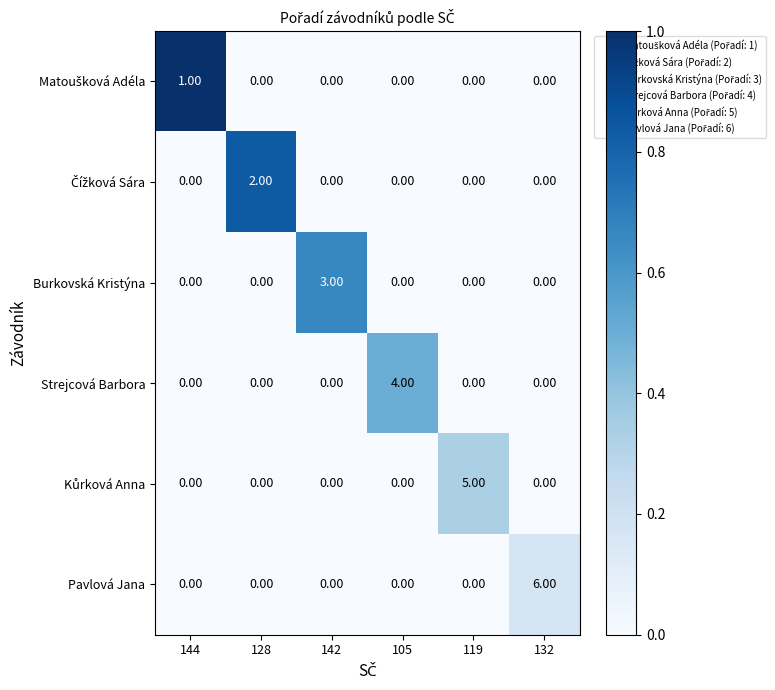

At how many categories does at least one series exceed 0?

6